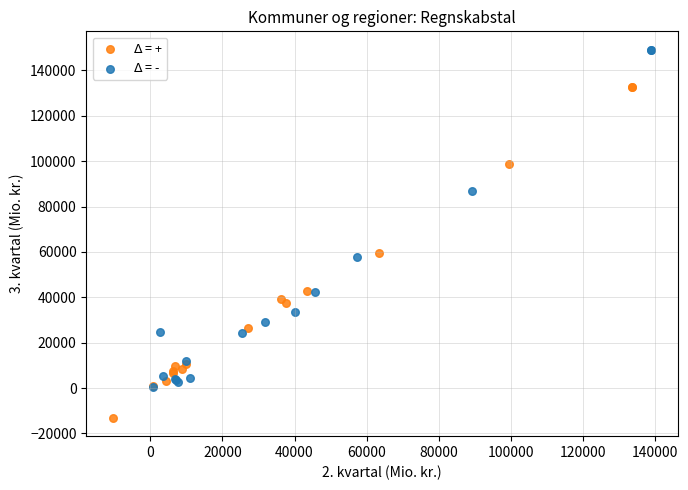

What are all the series names shown in the legend?

$\Delta$ = +, $\Delta$ = -